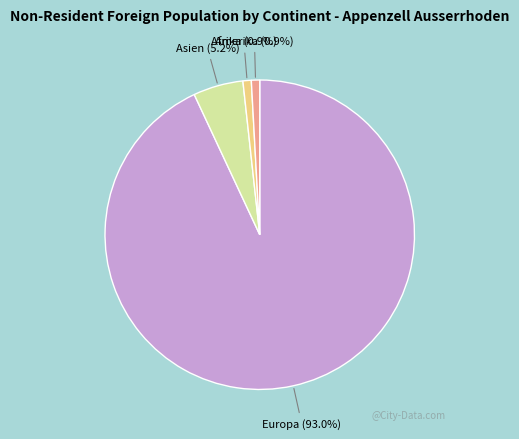

Is there any slice that represents more than half of the pie?

Yes